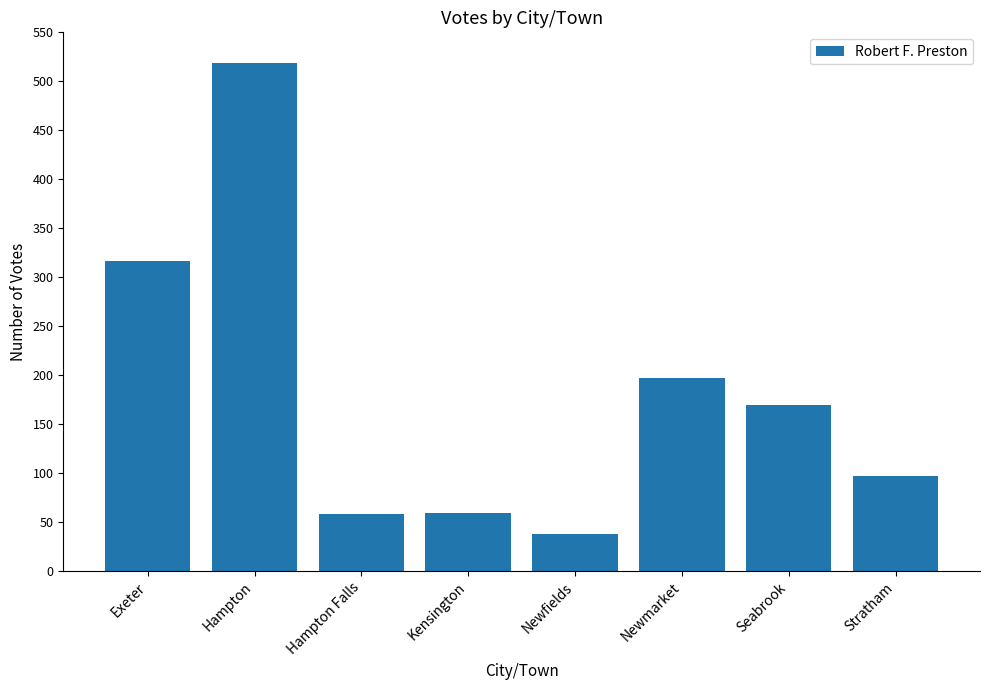

How many series are shown in this chart?

1